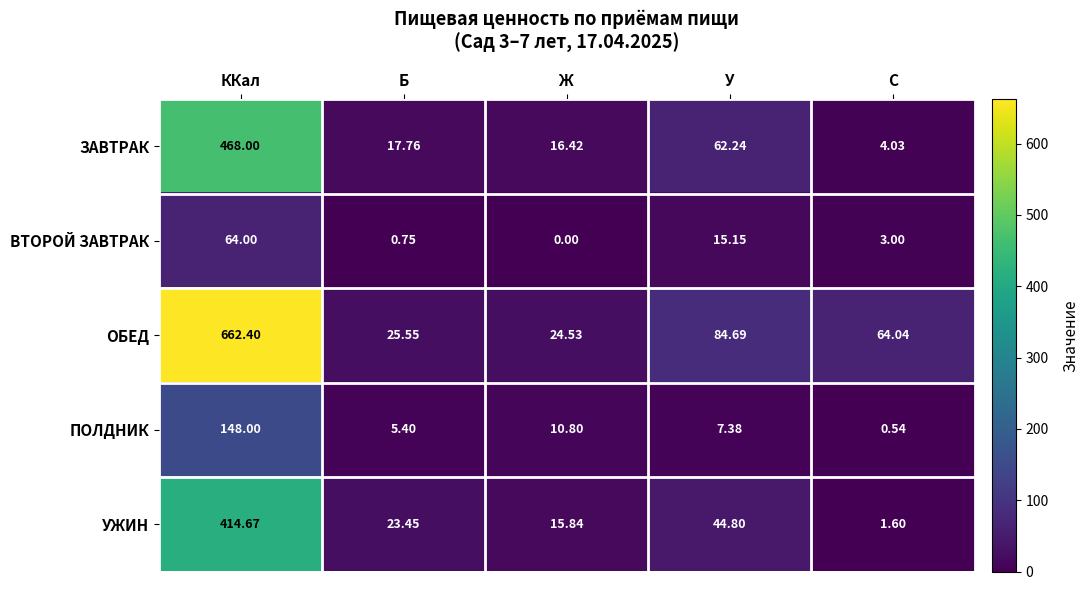

How many data points in ОБЕД are less than 64?

2